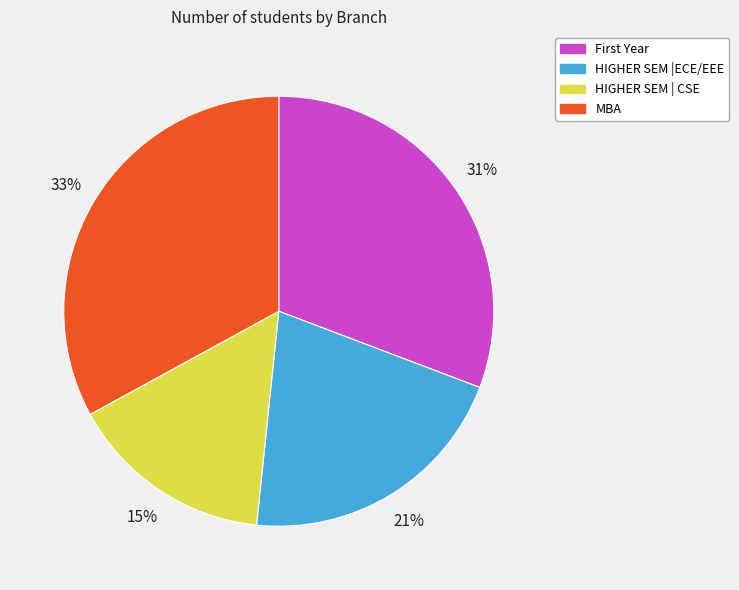

What percentage is the HIGHER SEM | CSE slice, to the nearest percent?

15%